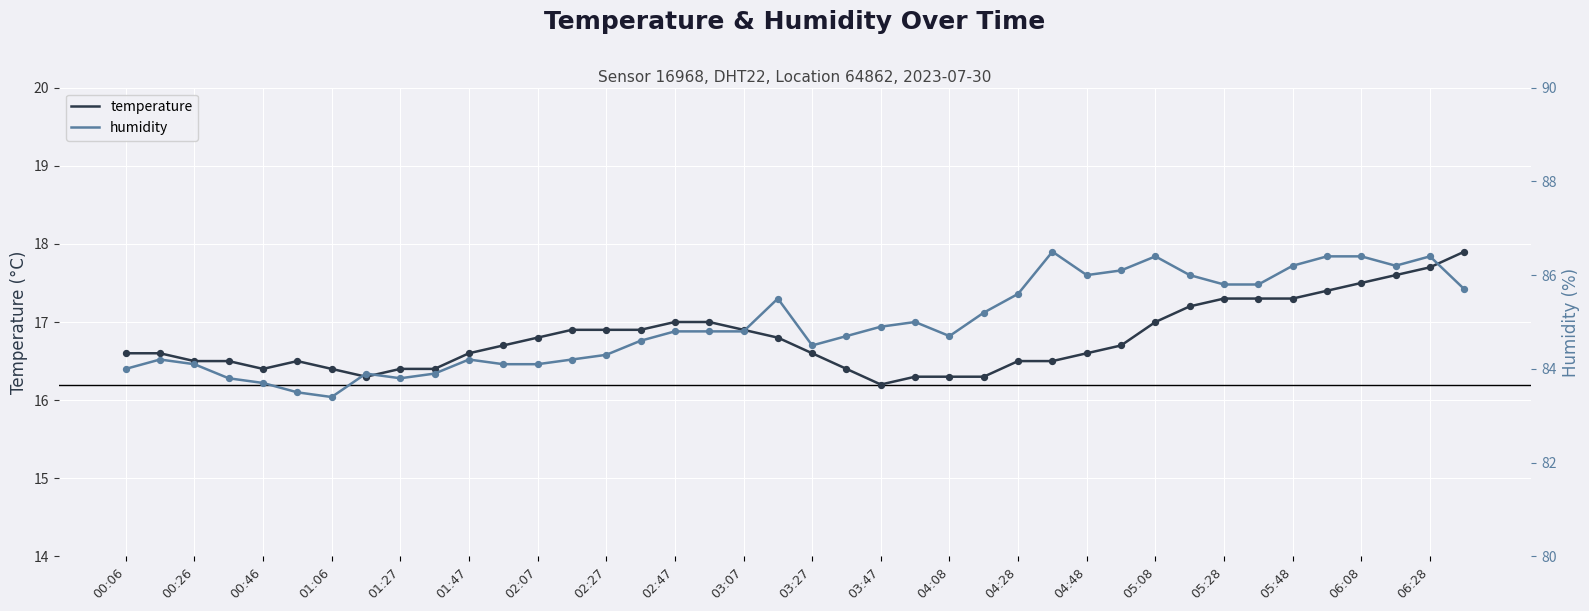

Is it true that temperature equals 24.2 at 05:28?

False